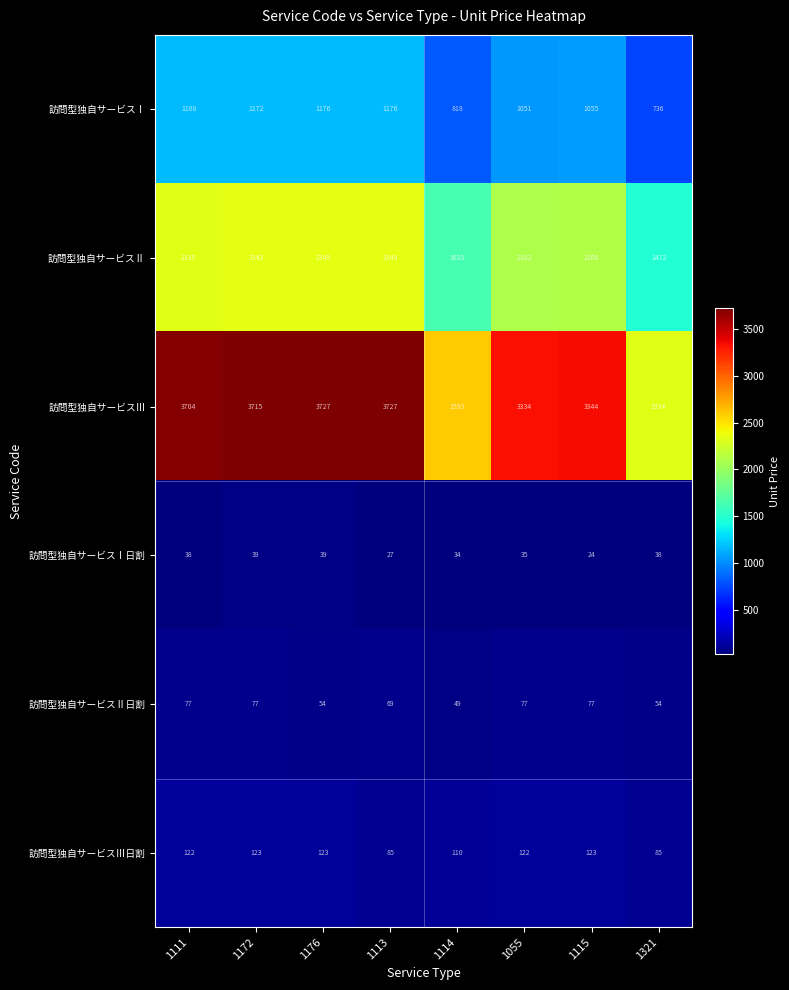

Between 1172 and 1321, which series saw the biggest shift?

訪問型独自サービスⅢ